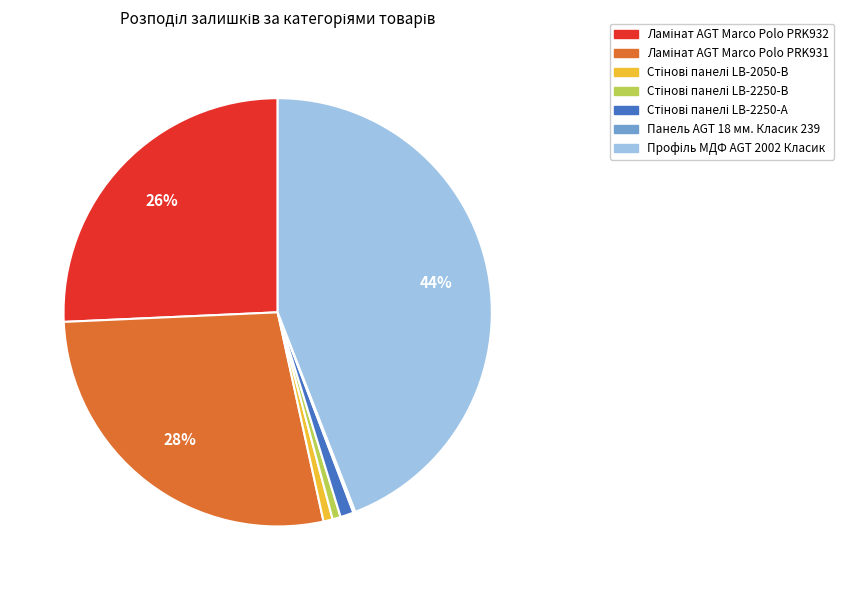

Is there any slice that represents more than half of the pie?

No